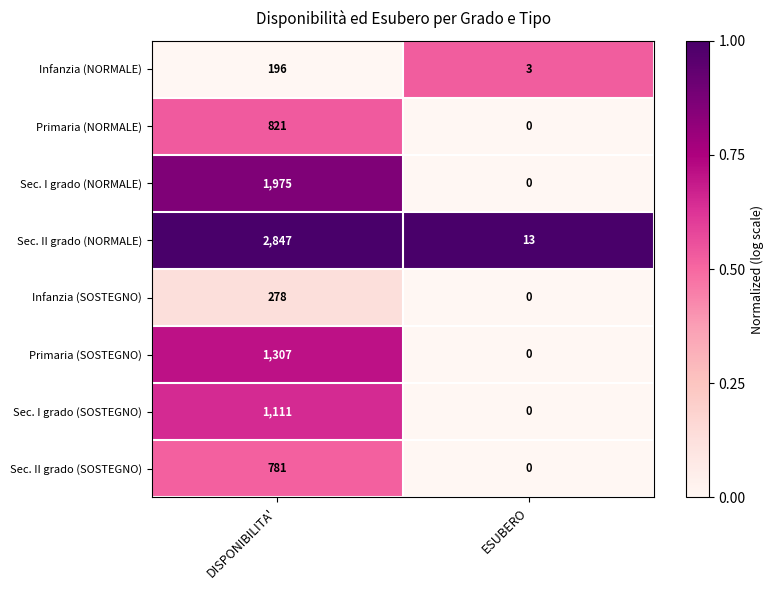

How many data points does each series have?

2